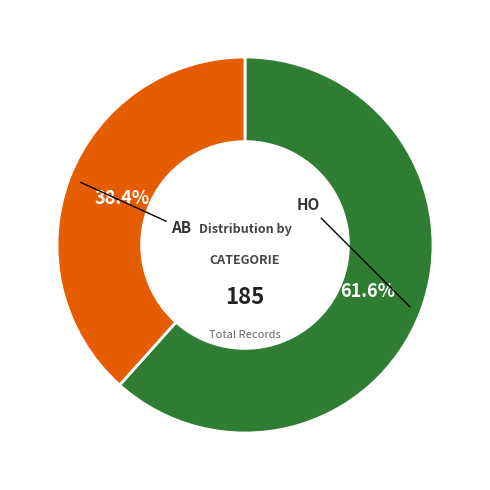

How many segments does this pie chart have?

2